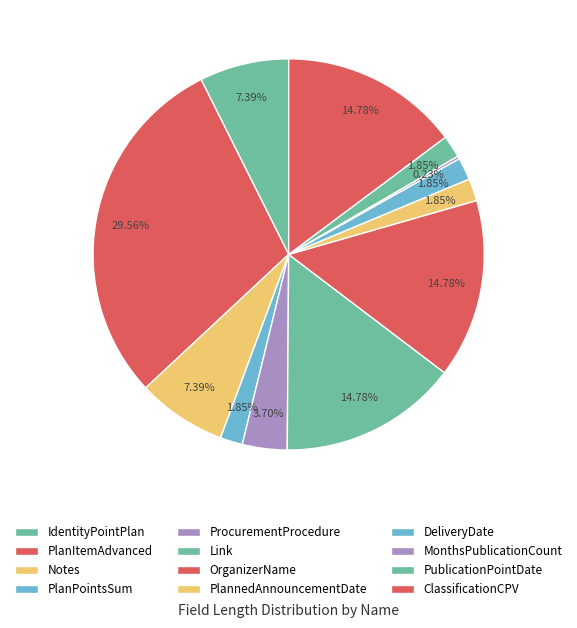

What is the change in value from Notes to PlanPointsSum?

-48